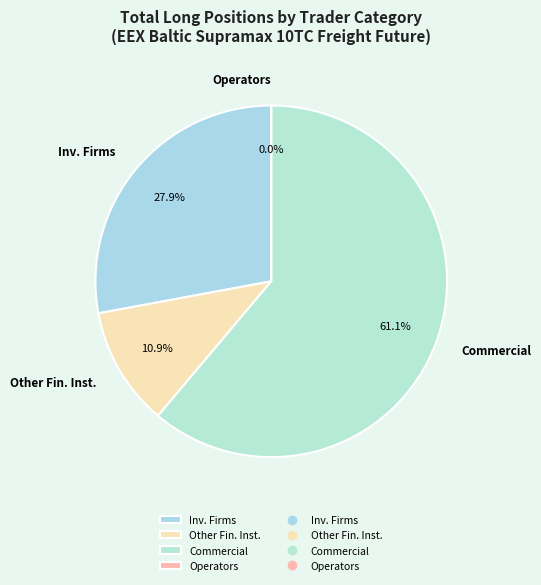

How many slices are in this pie chart?

4